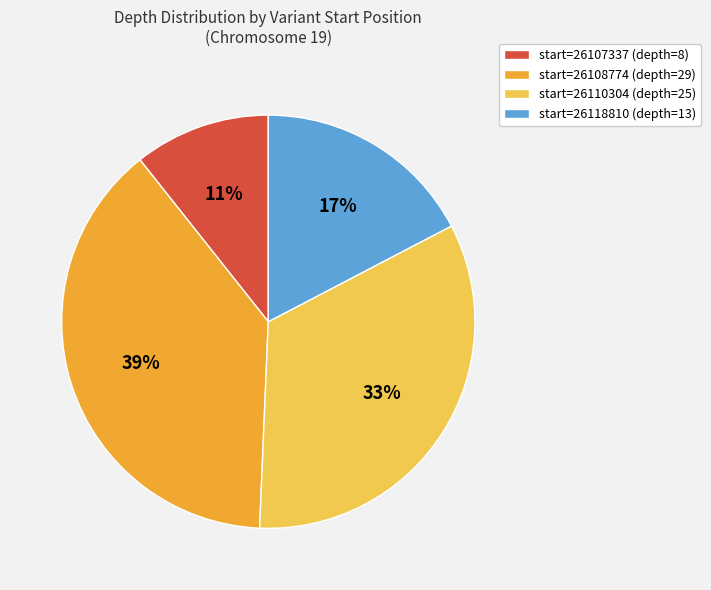

Is there any slice that represents more than half of the pie?

No